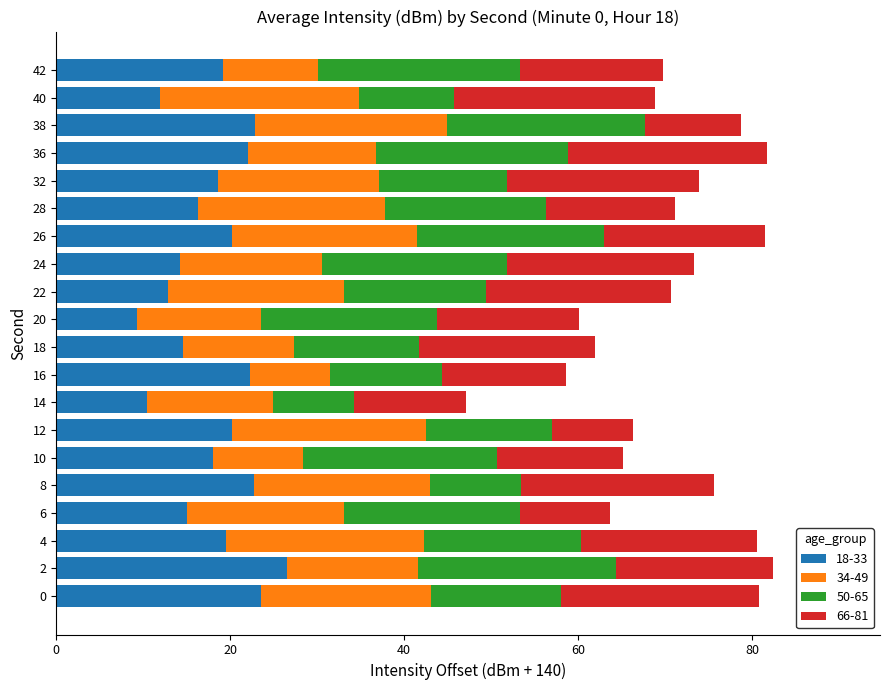

What is the total value across all series at 10?

65.2